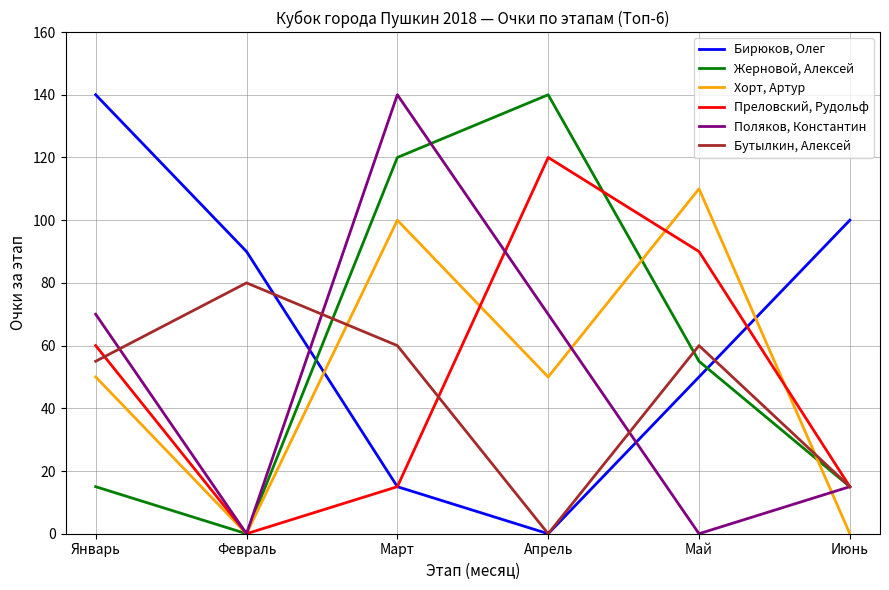

Which series changed the most between Февраль and Июнь?

Бутылкин, Алексей